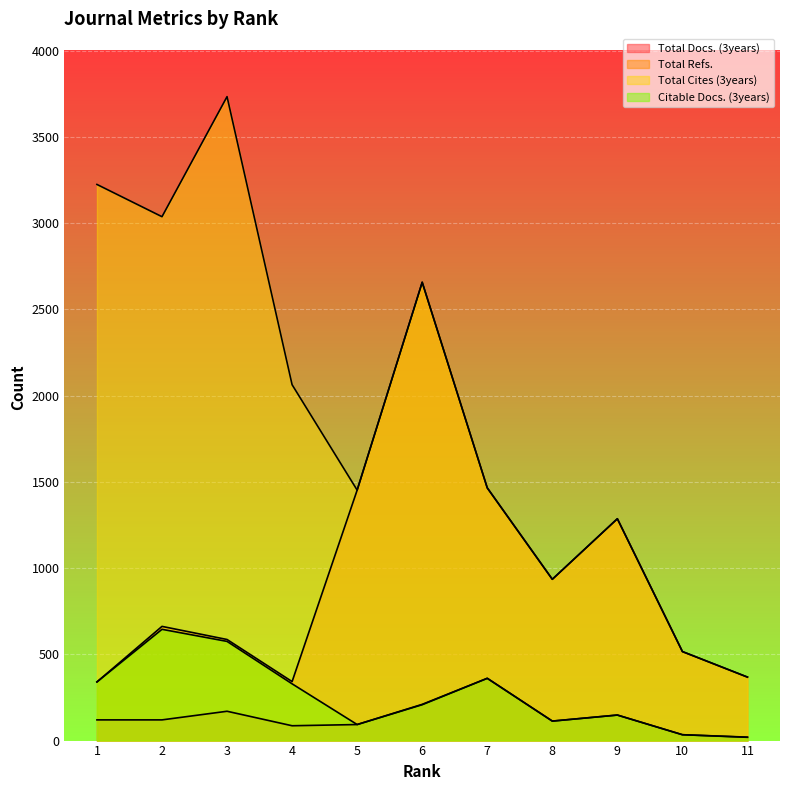

How many interior local peaks does the Citable Docs. (3years) series have?

3